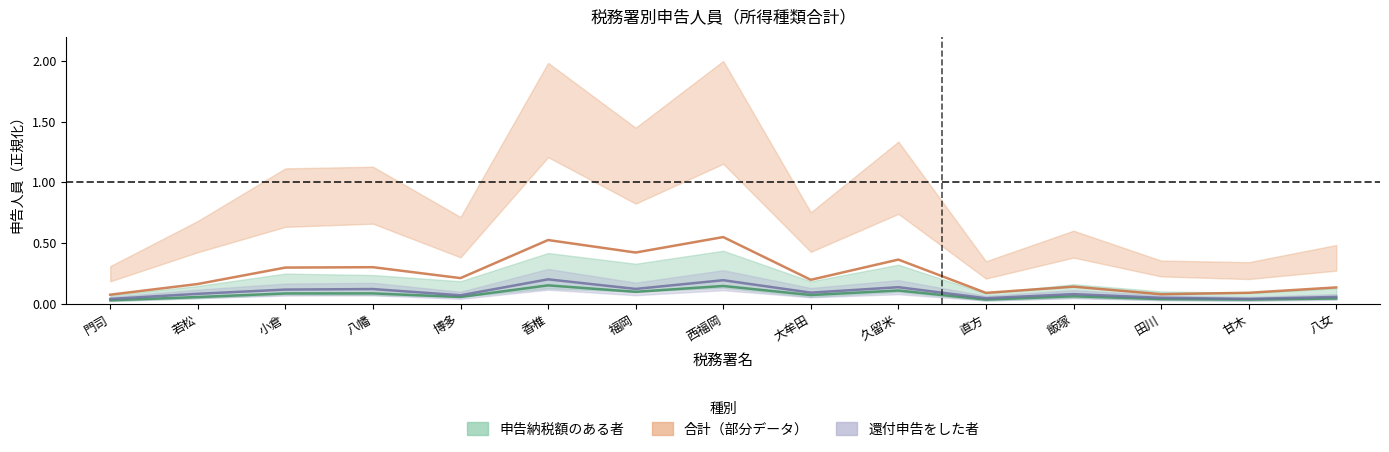

True or false: 還付申告をした者 and 合計 cross at least once.

False